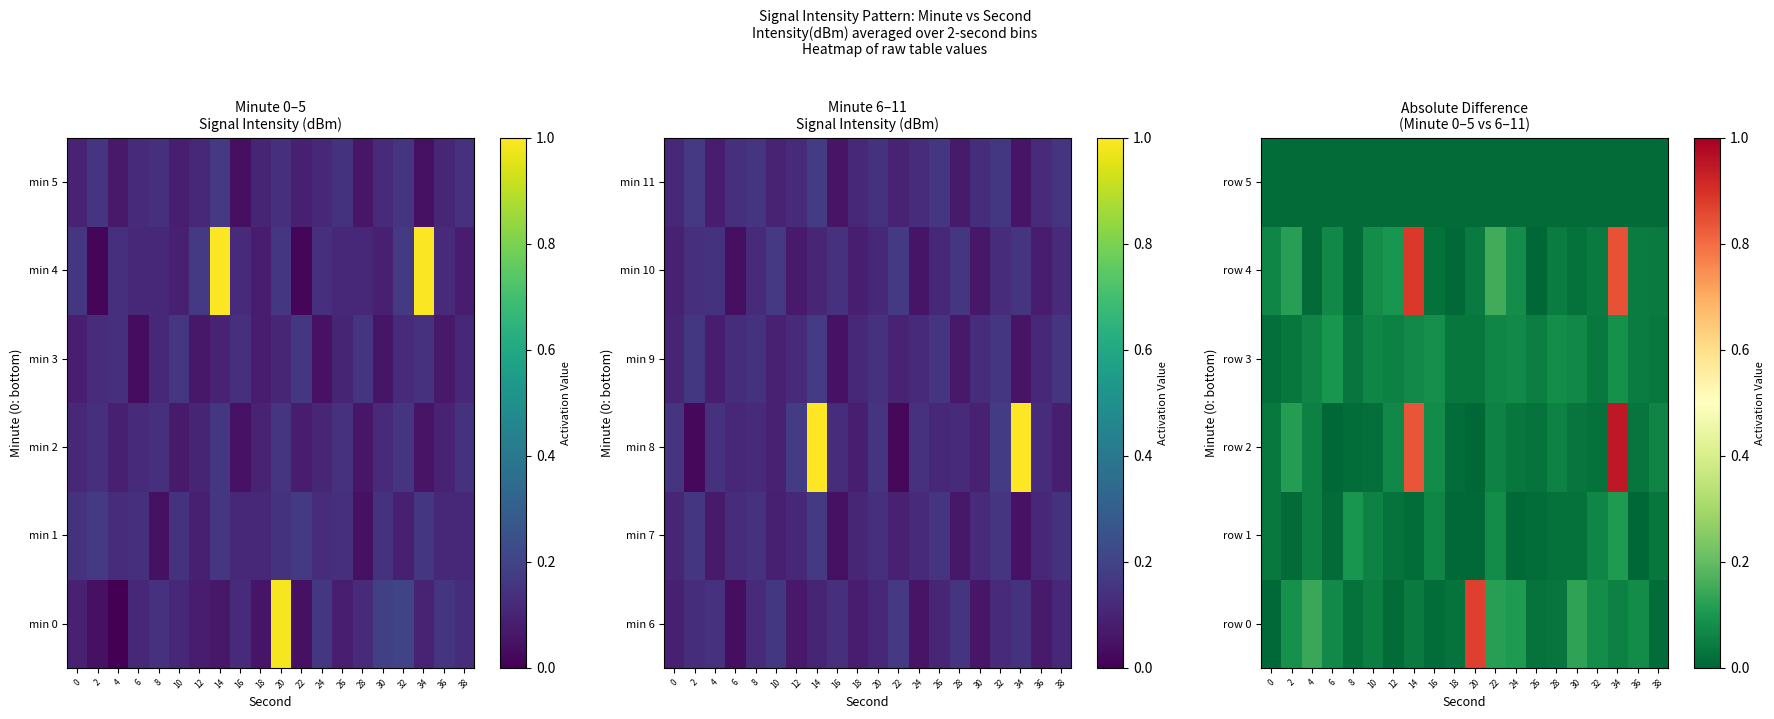

The row 2 series shows 0.0 at 36. True or false?

False